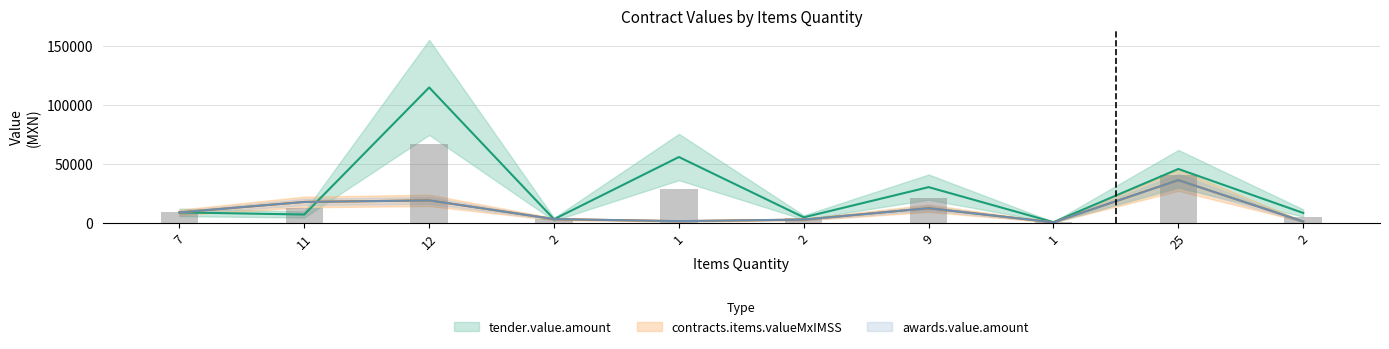

Rank the series by their maximum value, from lowest to highest.

contracts.items.valueMxIMSS, awards.value.amount, tender.value.amount